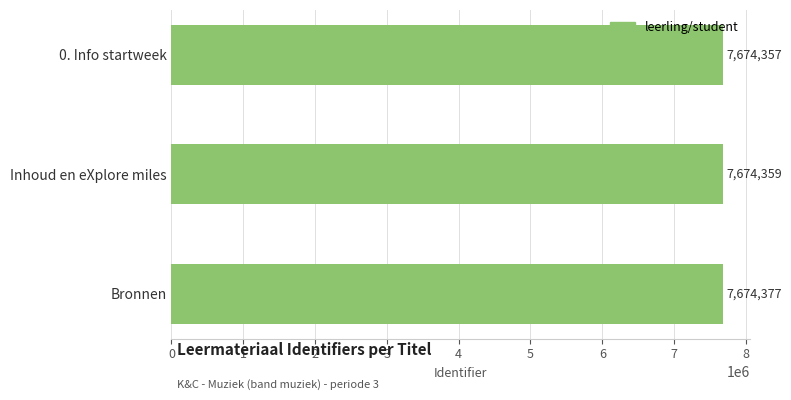

Count the values in the range 7674357 to 7674377.

3